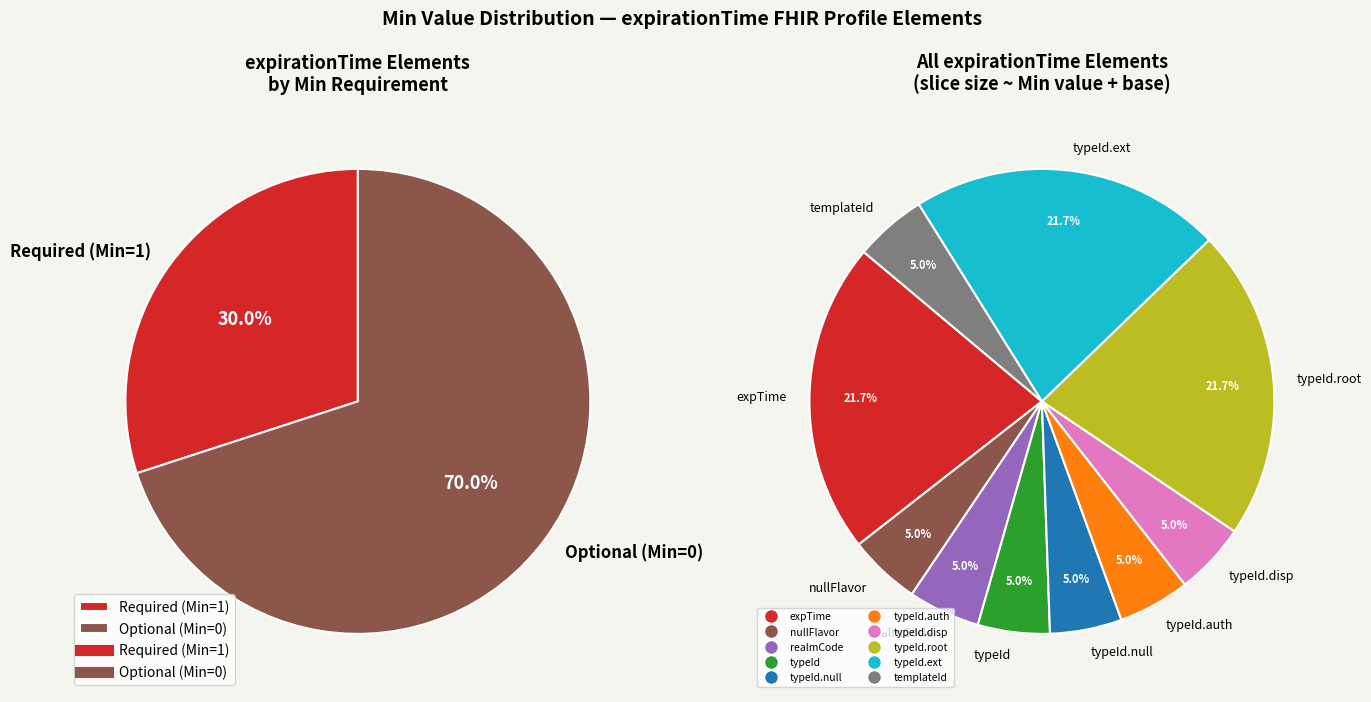

Is the sum of expirationTime.templateId and expirationTime.realmCode greater than half?

No